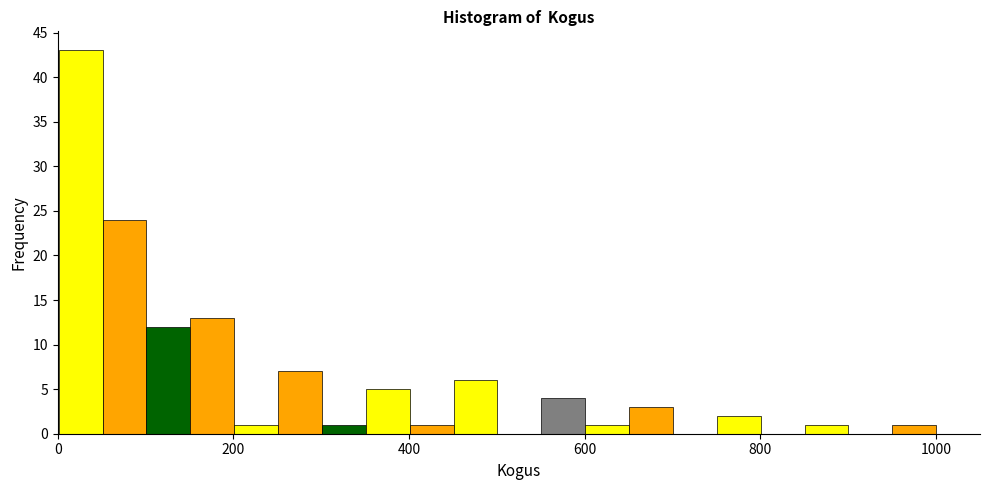

Read against the x-axis, roughly where is the centre of the tallest bar?

20